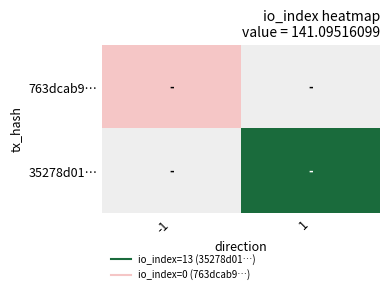

Is the value of 763dcab9… at -1 greater than the value of 35278d01… at -1?

No